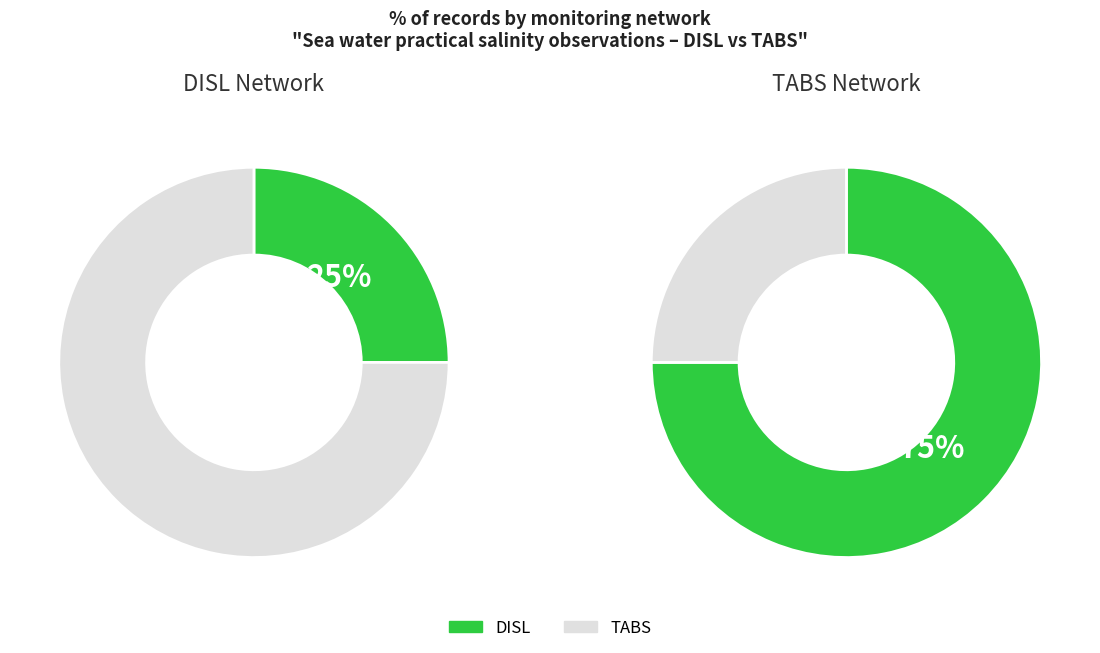

Which slice is the largest?

TABS